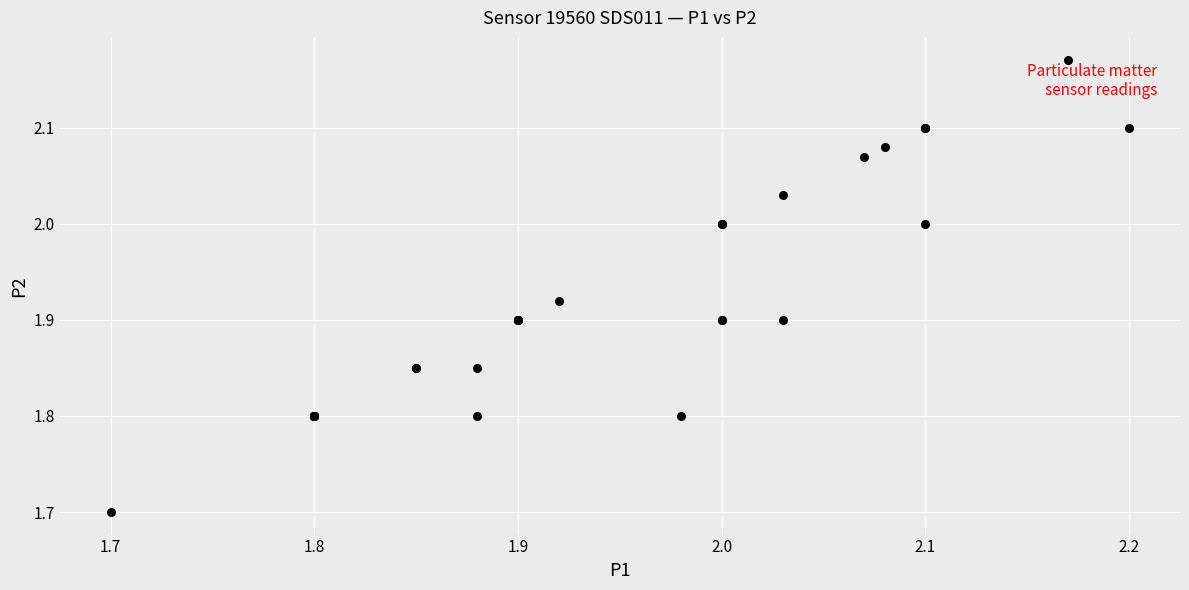

What Y value in the scatter plot is closest to 1?

1.7